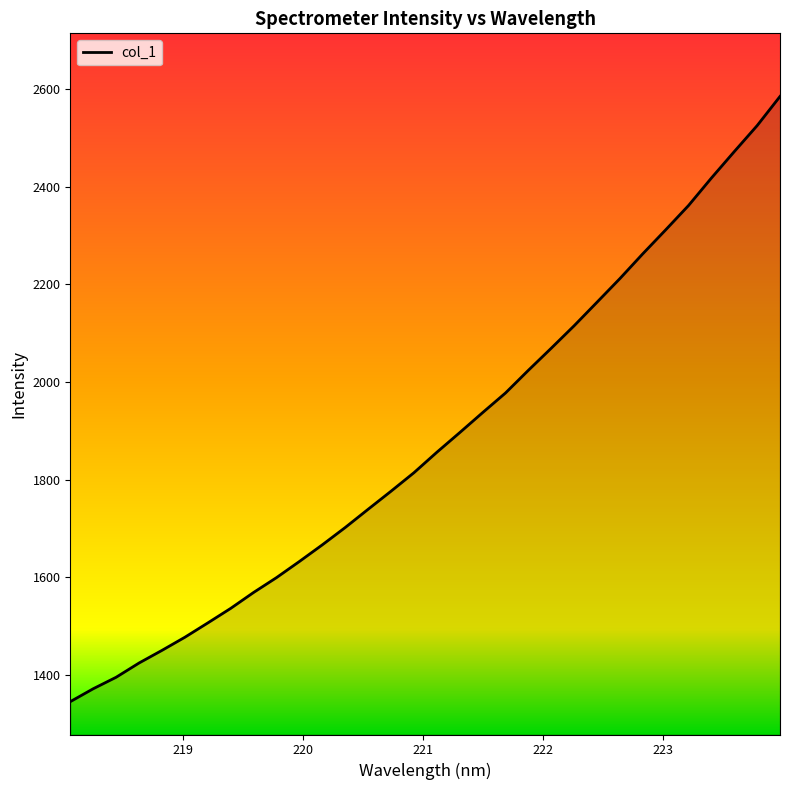

What is the minimum value shown in the chart?

1345.4